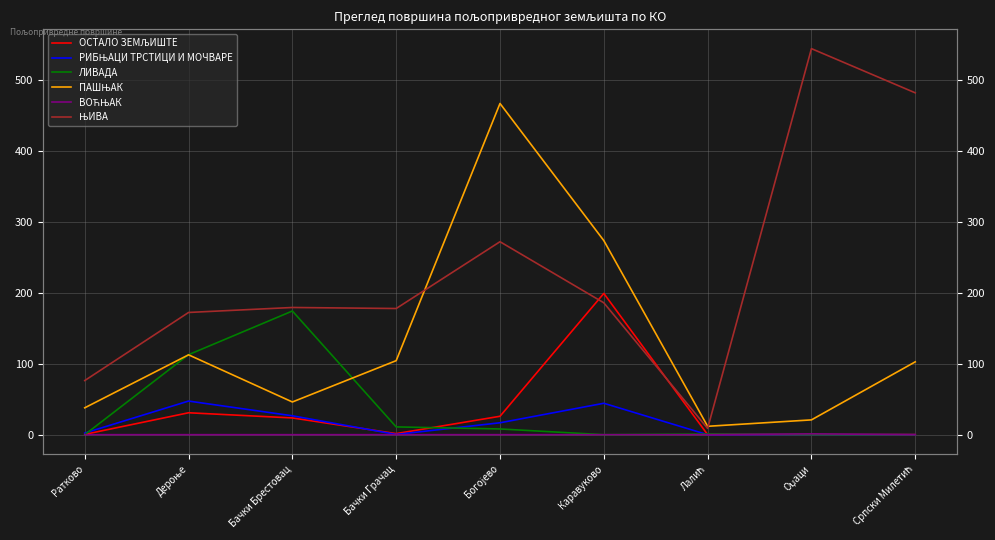

How many times do ЛИВАДА and ОСТАЛО ЗЕМЉИШТЕ cross each other?

3